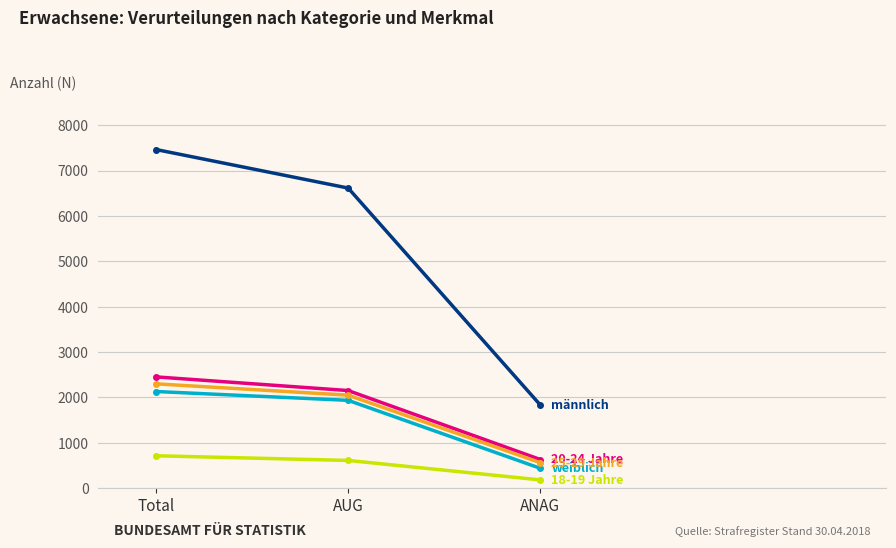

At which category does the chart reach its peak across all series?

Total